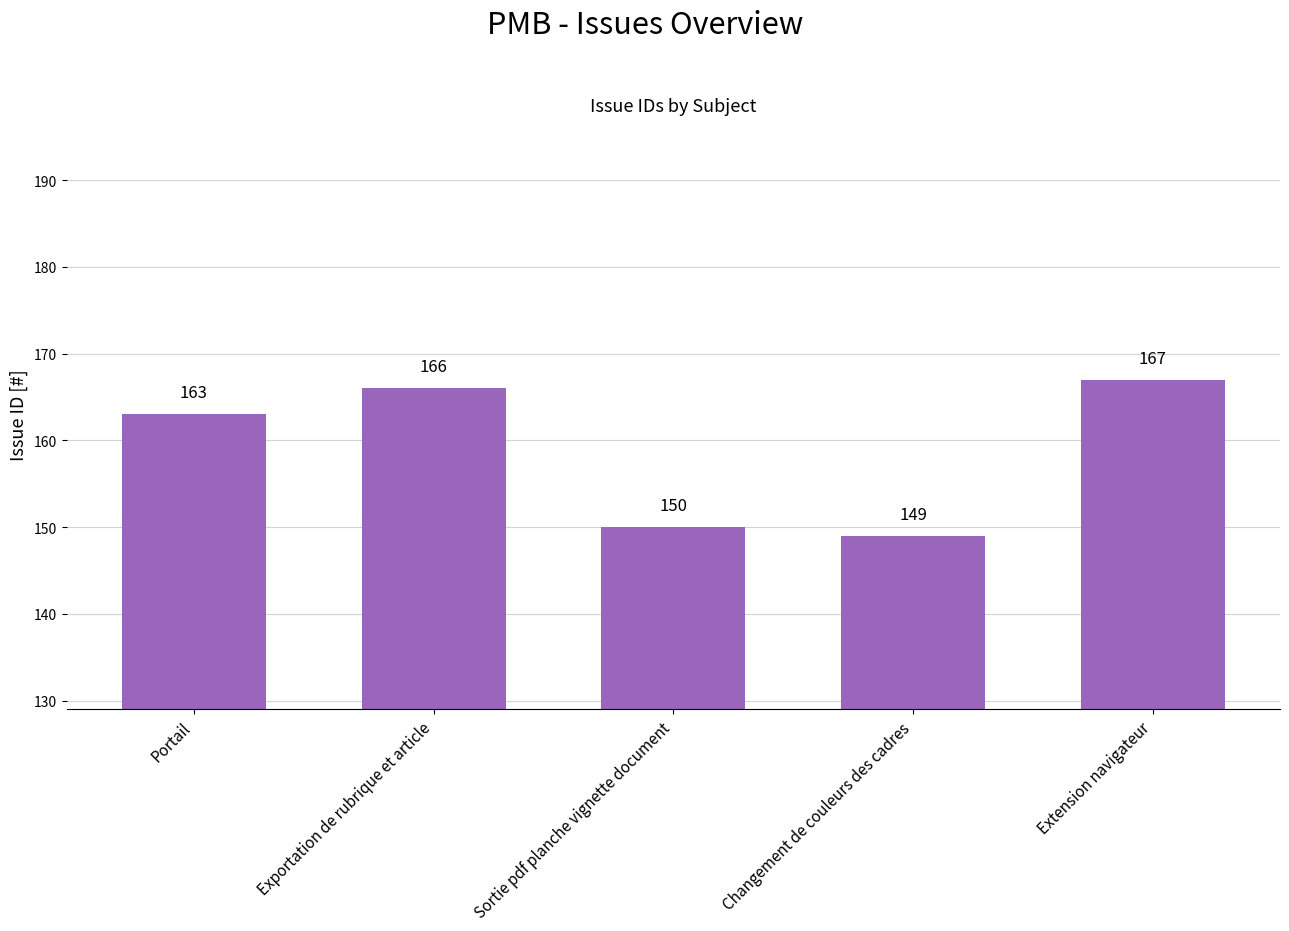

What is the ratio of the value at Exportation de rubrique et article to the value at Sortie pdf planche vignette document?

1.1